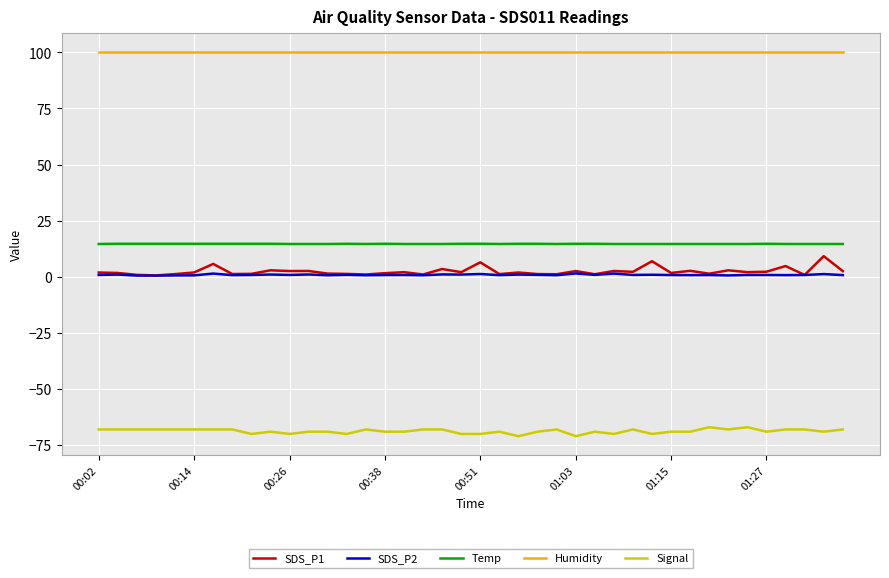

True or false: Signal and Temp intersect in this chart.

False